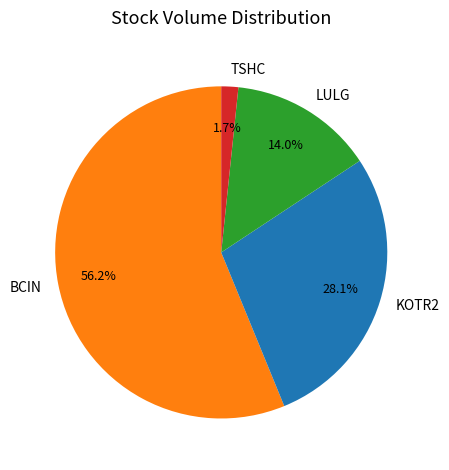

Is it true that KOTR2 is 15% of the pie?

False